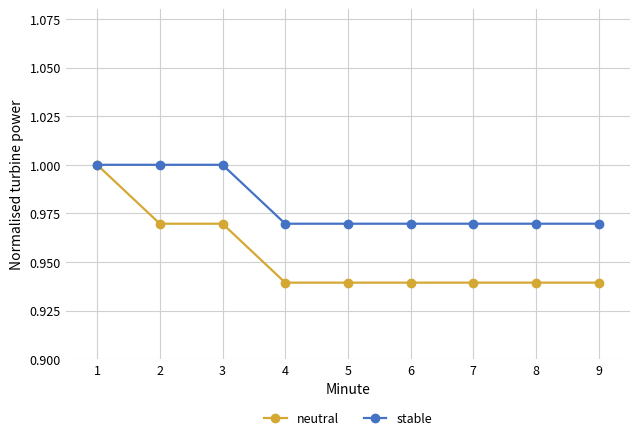

List the series in order of their overall mean, lowest first.

neutral, stable